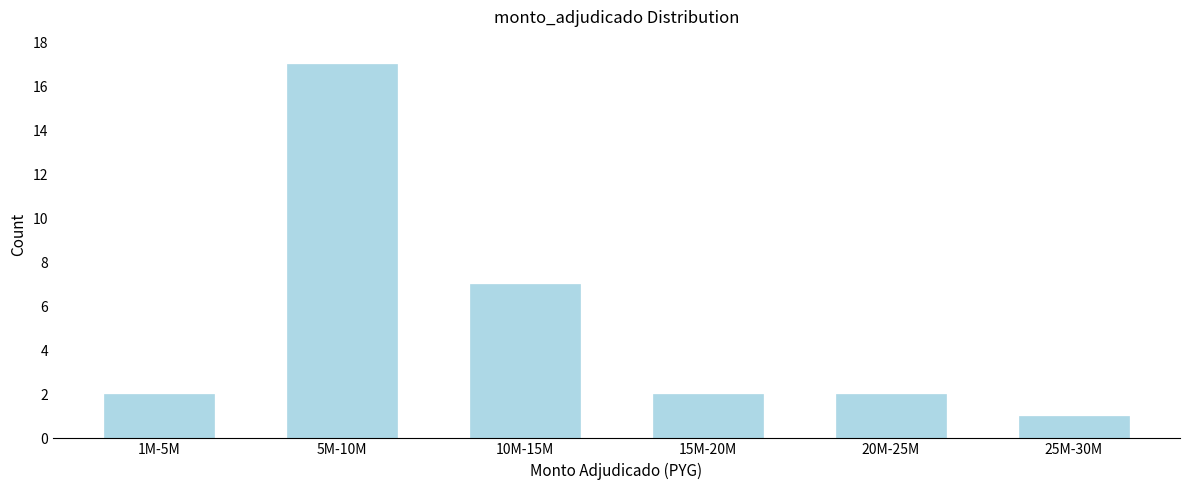

Reading left to right, list all the values displayed in this chart.

2	17	7	2	2	1